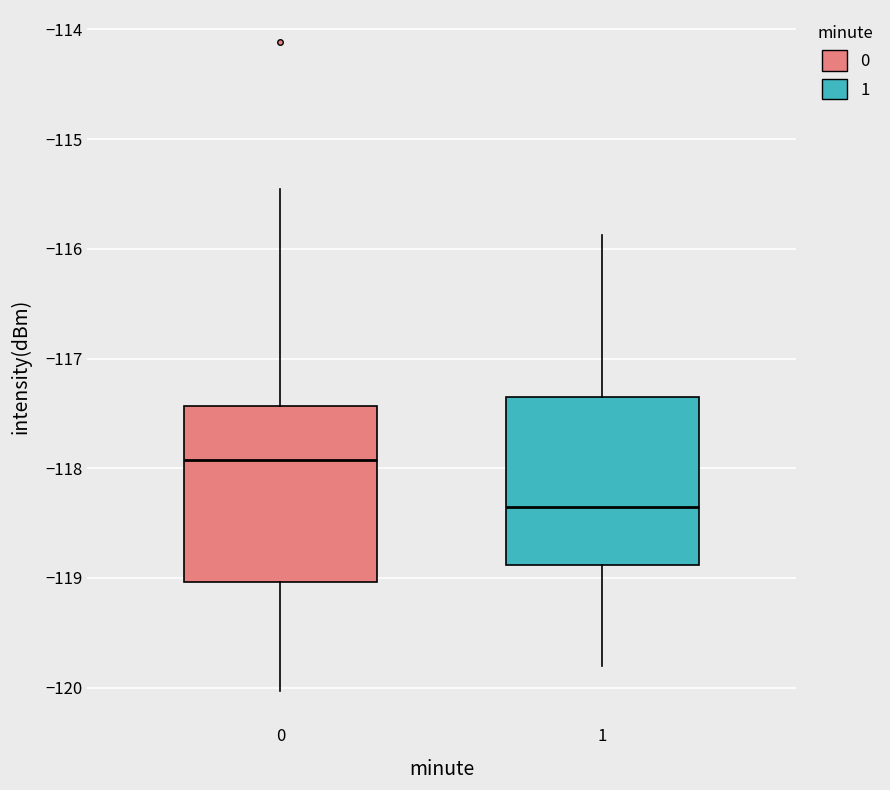

Where is the upper edge of the box at x = 0 on the y-axis? The values are not printed on the chart, so give them approximately, as read against the axis.

-117.4